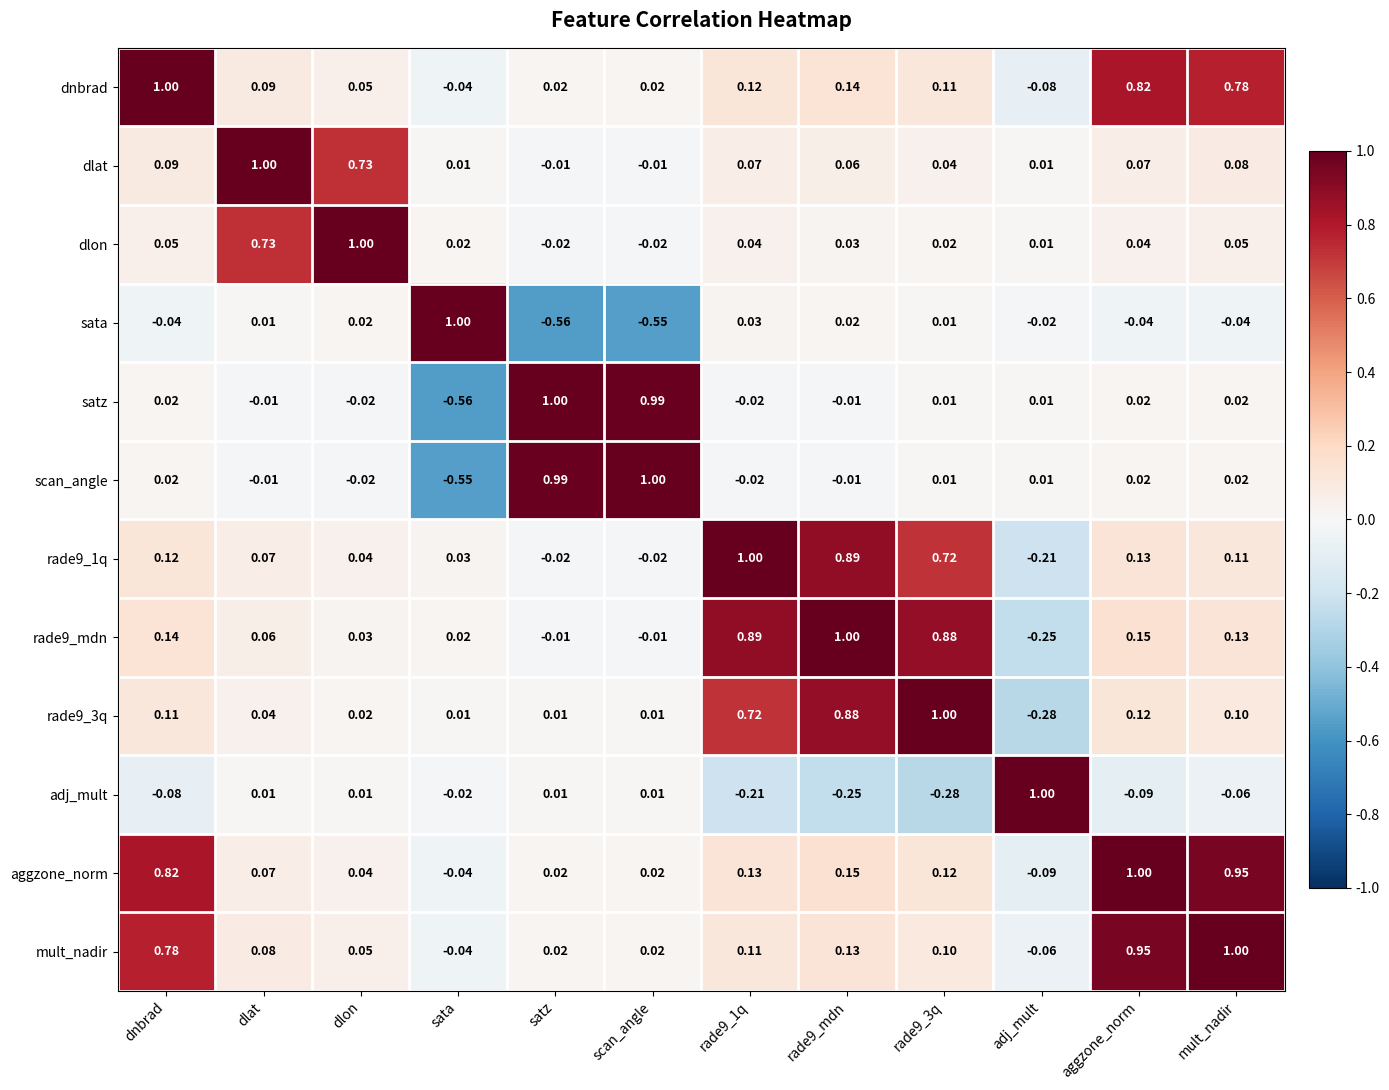

At which label does adj_mult reach its peak?

adj_mult